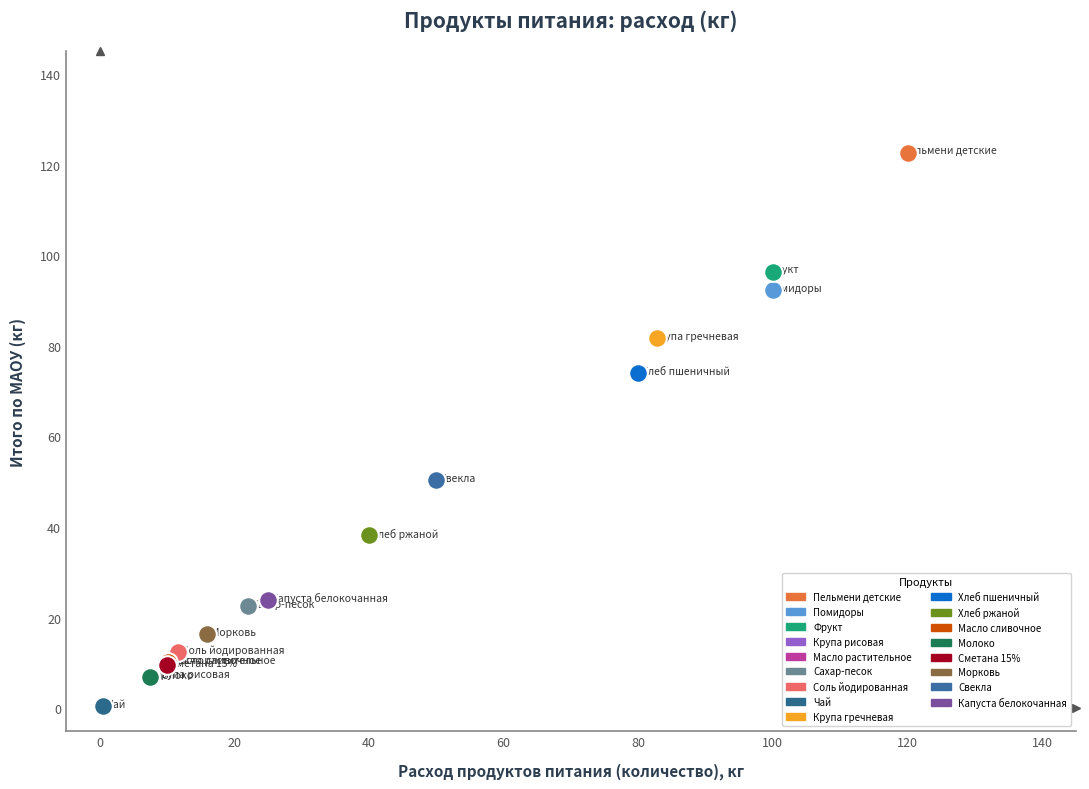

What are all the series names shown in the legend?

Пельмени детские, Помидоры, Фрукт, Крупа рисовая, Масло растительное, Сахар-песок, Соль йодированная, Чай, Крупа гречневая, Хлеб пшеничный, Хлеб ржаной, Масло сливочное, Молоко, Сметана 15%, Морковь, Свекла, Капуста белокочанная